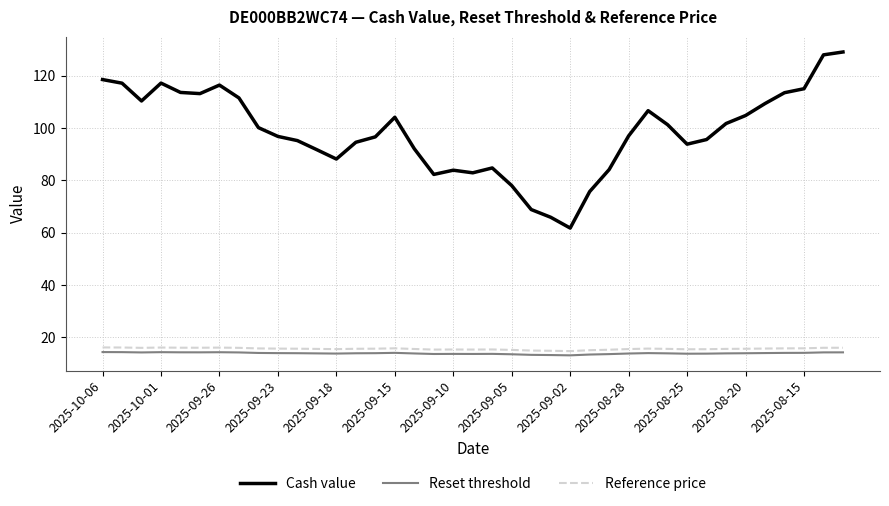

Which series has the largest total across all categories?

Cash value